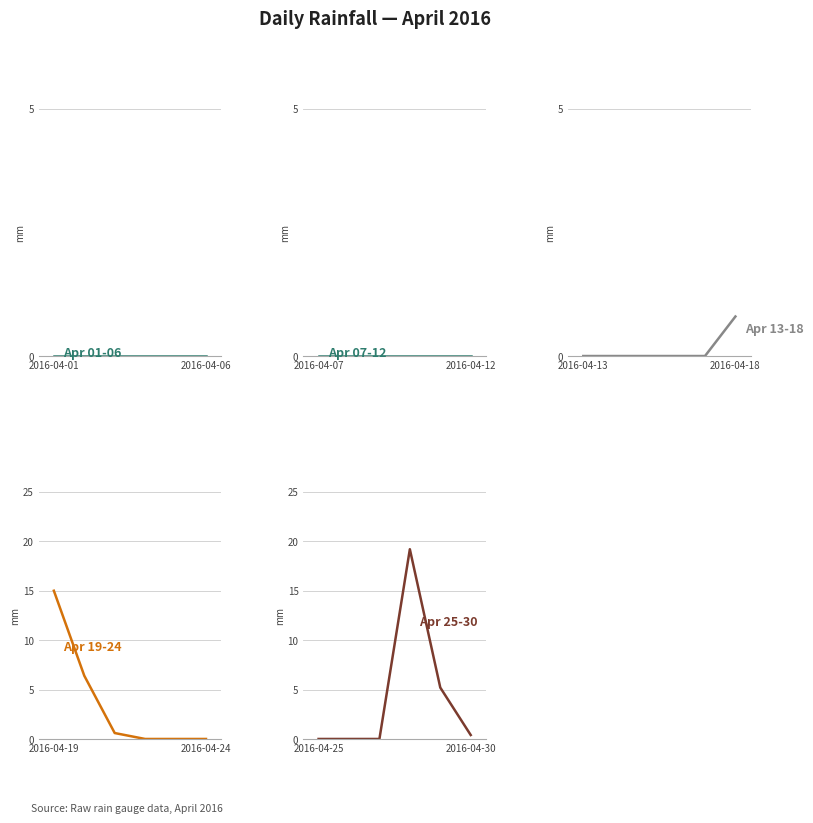

Does the chart have visible grid lines?

Yes